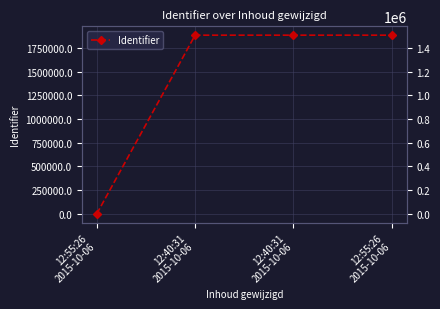

Reading left to right, list all the values displayed in this chart.

12:55:26
2015-10-06=0	12:40:31
2015-10-06=1507431	12:40:31
2015-10-06=1507432	12:55:26
2015-10-06=1507461